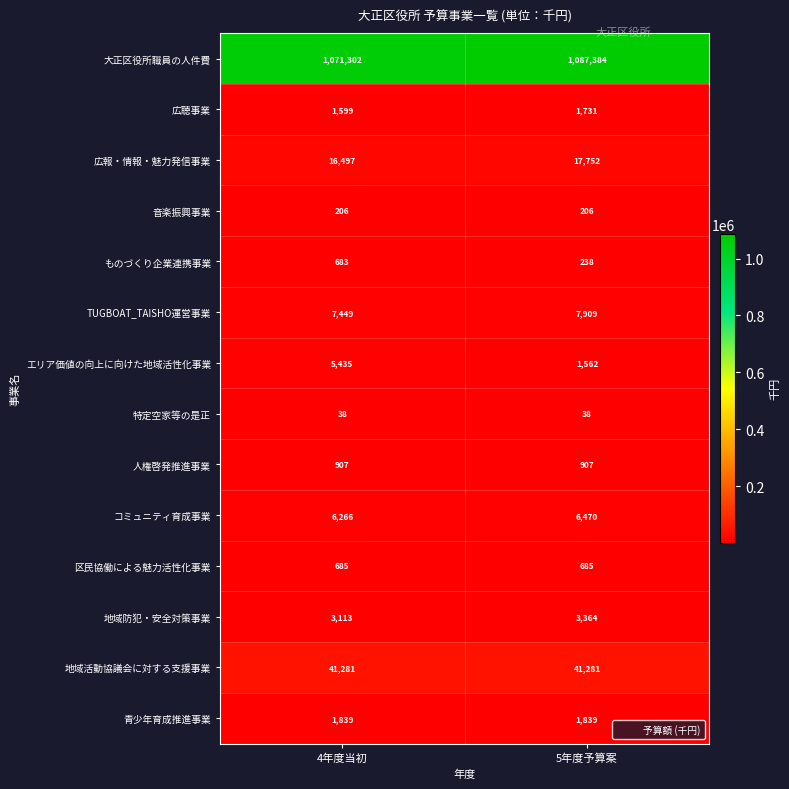

What is the difference between the maximum and minimum values in the コミュニティ育成事業 series?

204